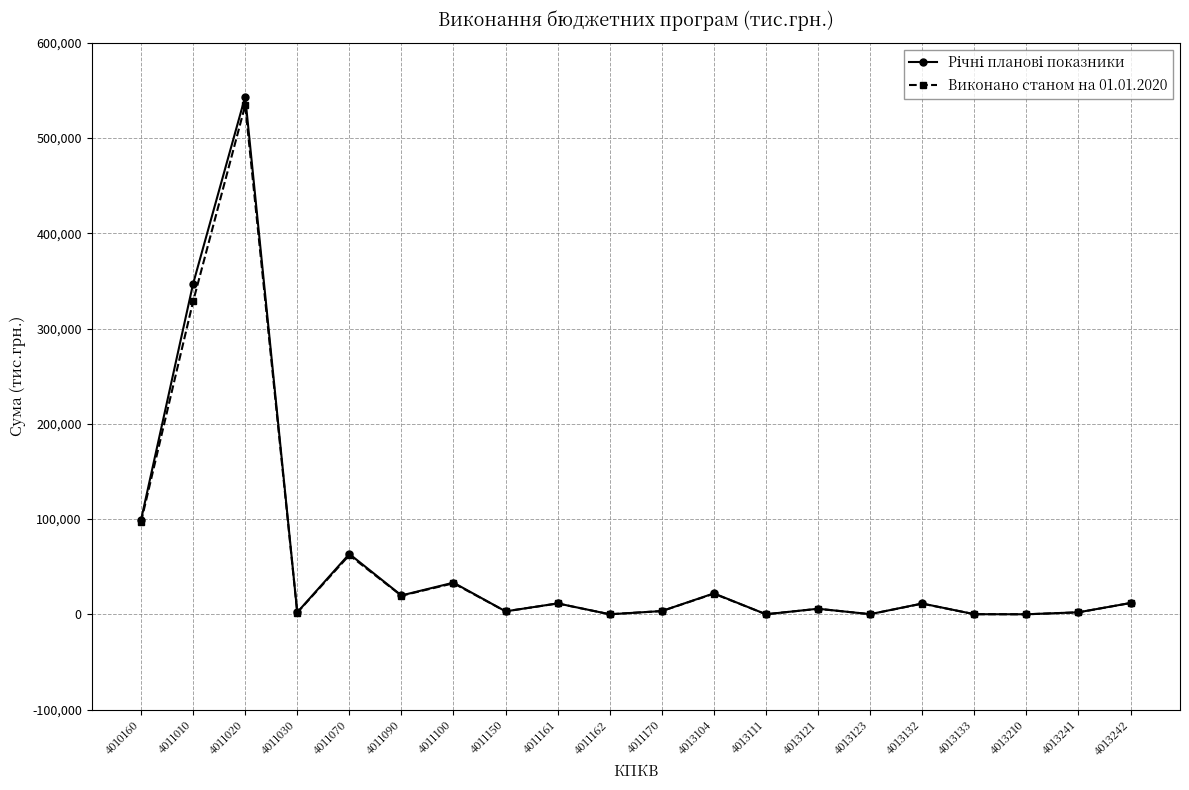

What is the average value of the Виконано станом на 01.01.2020 series?

57335.6